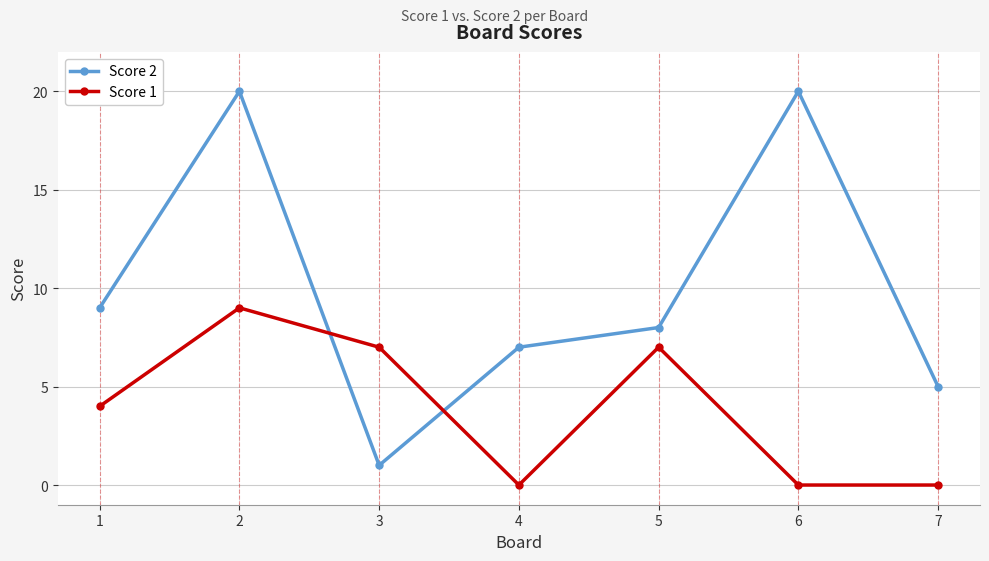

What is the value of the Score 1 point at the 5th from the left?

7